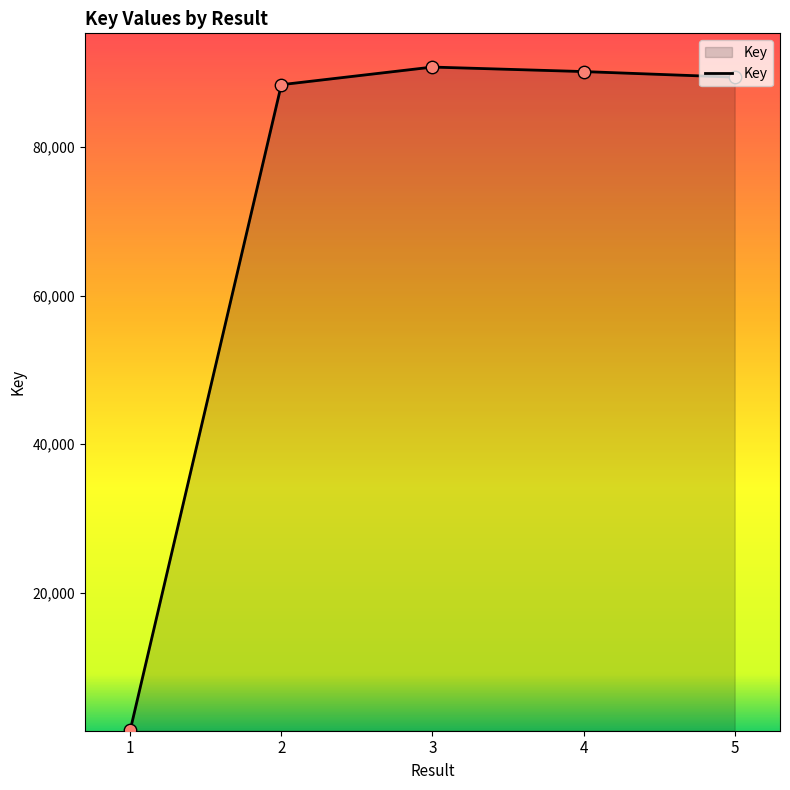

Approximately how many times larger is the value at 4 compared to 5?

1.0